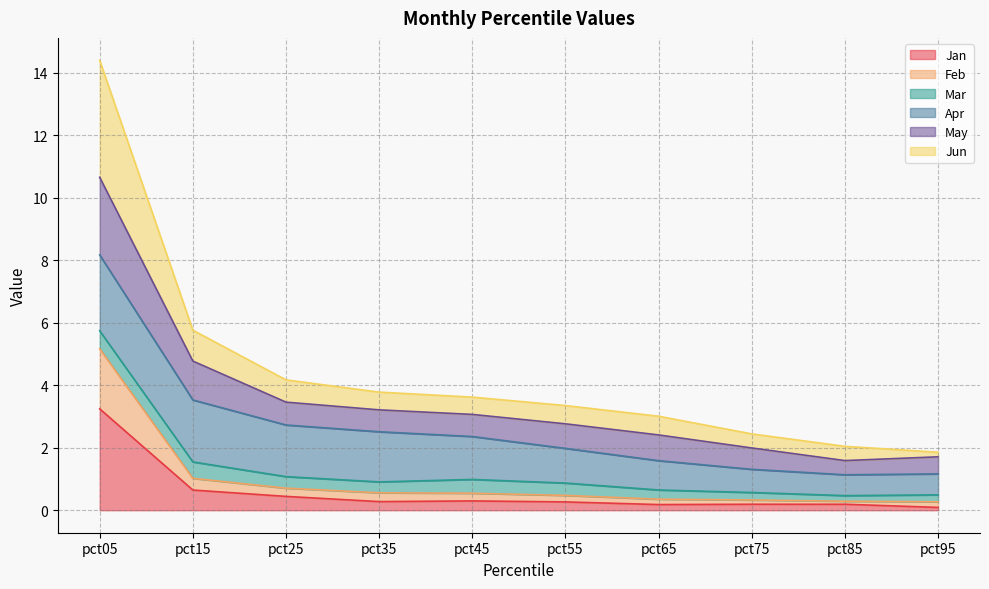

At which category does Jun reach its first local valley?

pct35